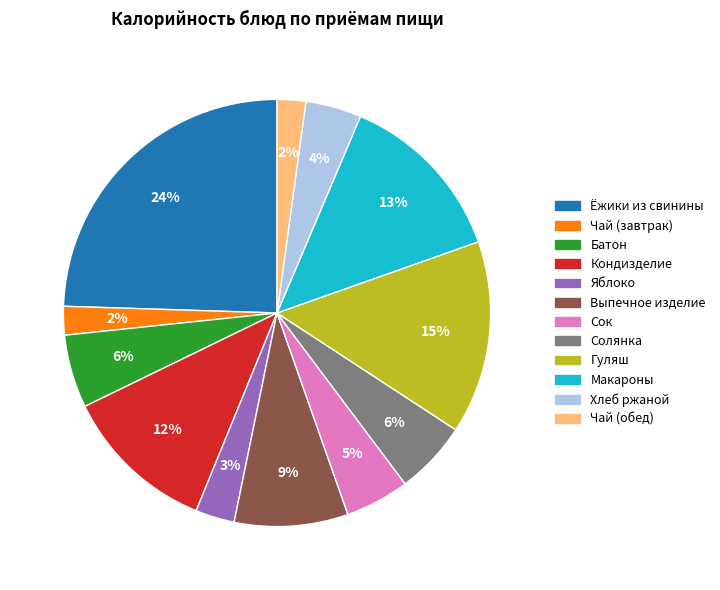

Is there a majority slice in this chart?

No